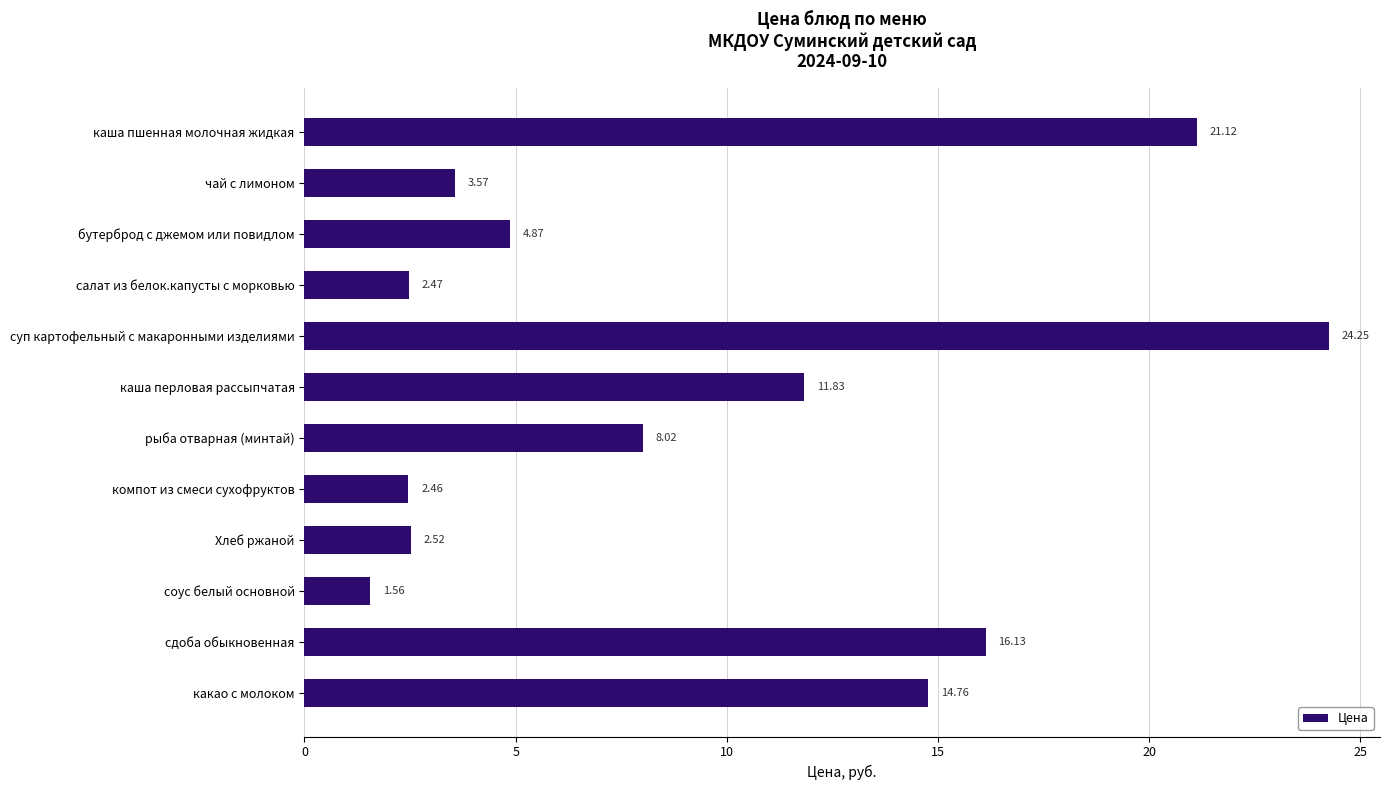

What is the ratio of the value at рыба отварная (минтай) to the value at суп картофельный с макаронными изделиями?

0.3